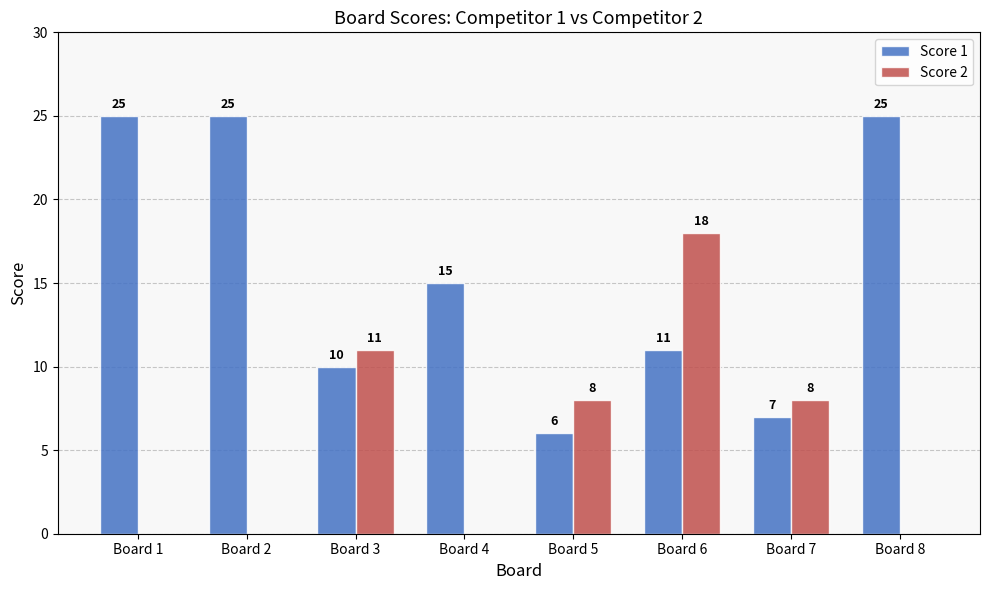

True or false: Score 2 has a value of 0 at Board 8.

True